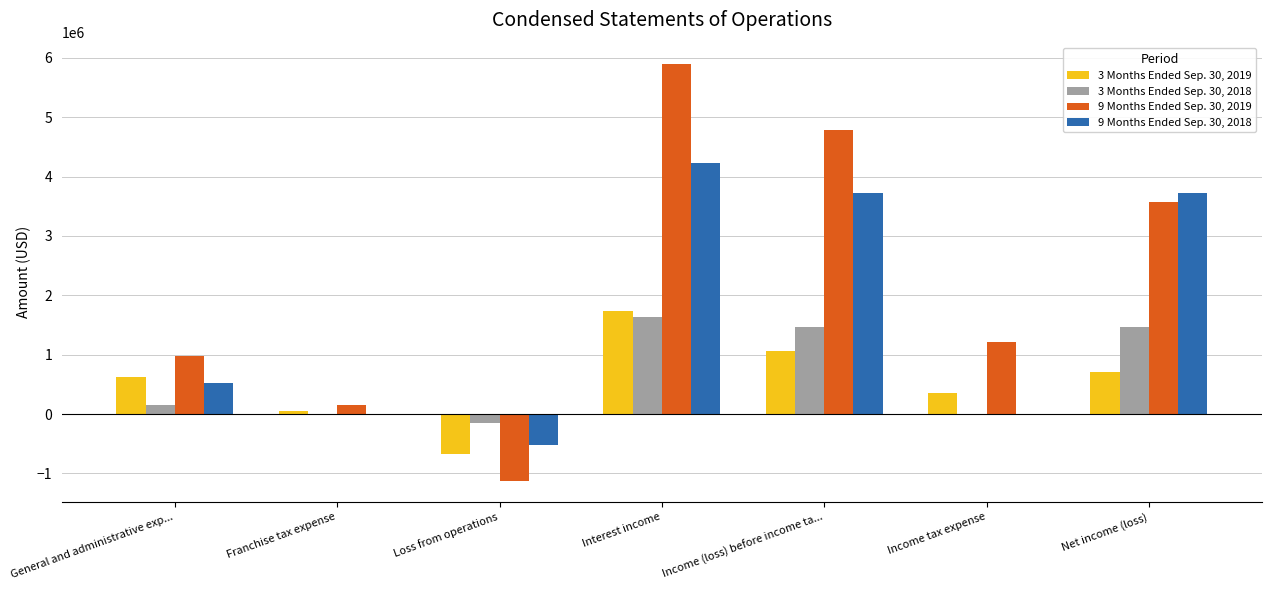

The 3 Months Ended Sep. 30, 2019 series shows 633084 at Income (loss) before income ta.... True or false?

False